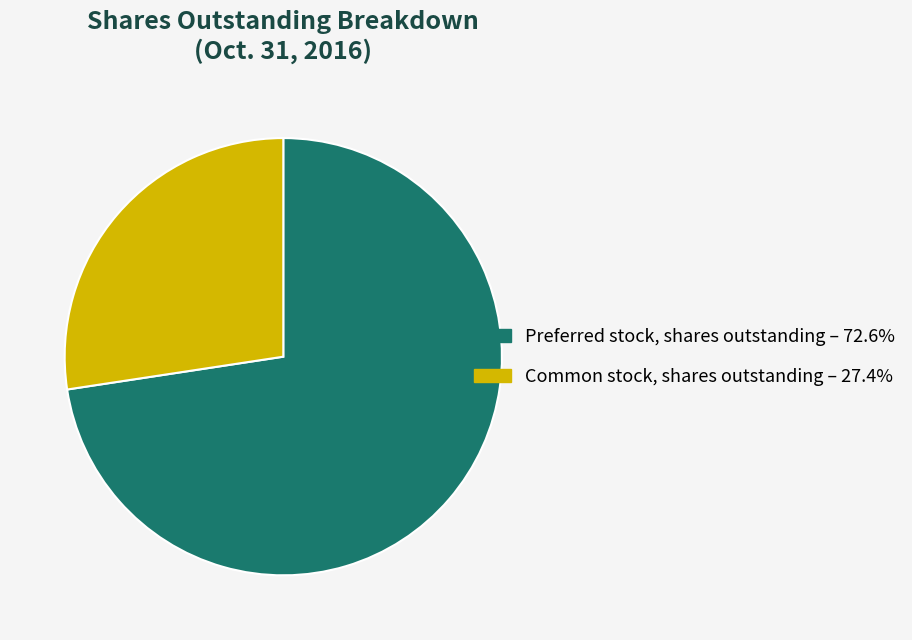

What is the largest slice in the pie chart?

Preferred stock, shares outstanding